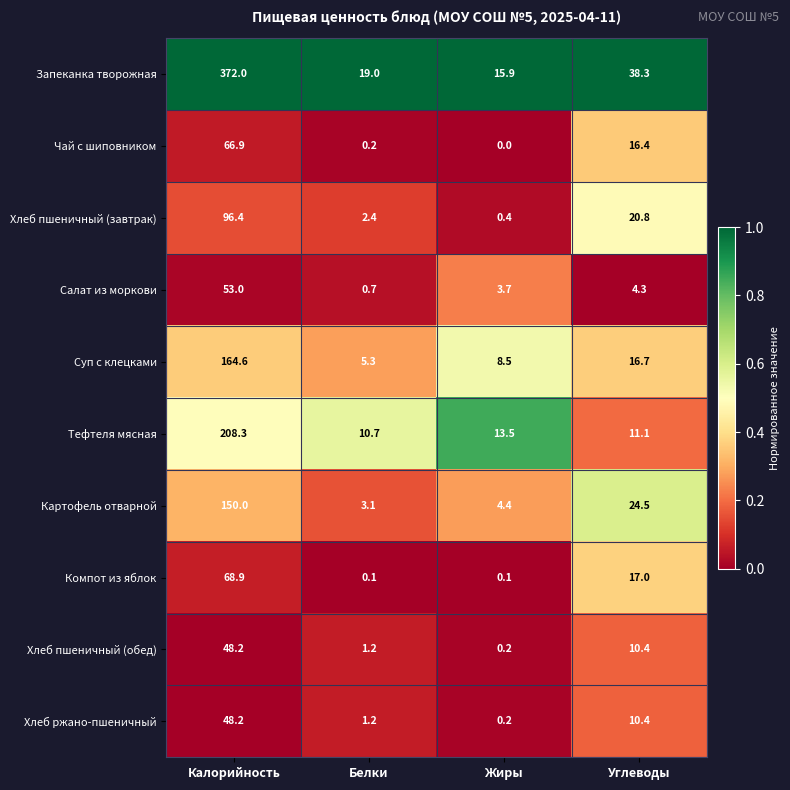

What is the sum of all Суп с клецками values?

195.1